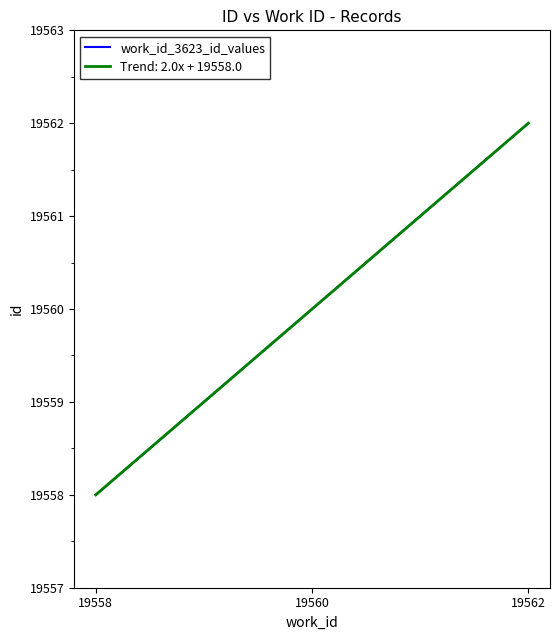

What is the value of the 2nd point from the left?

19560